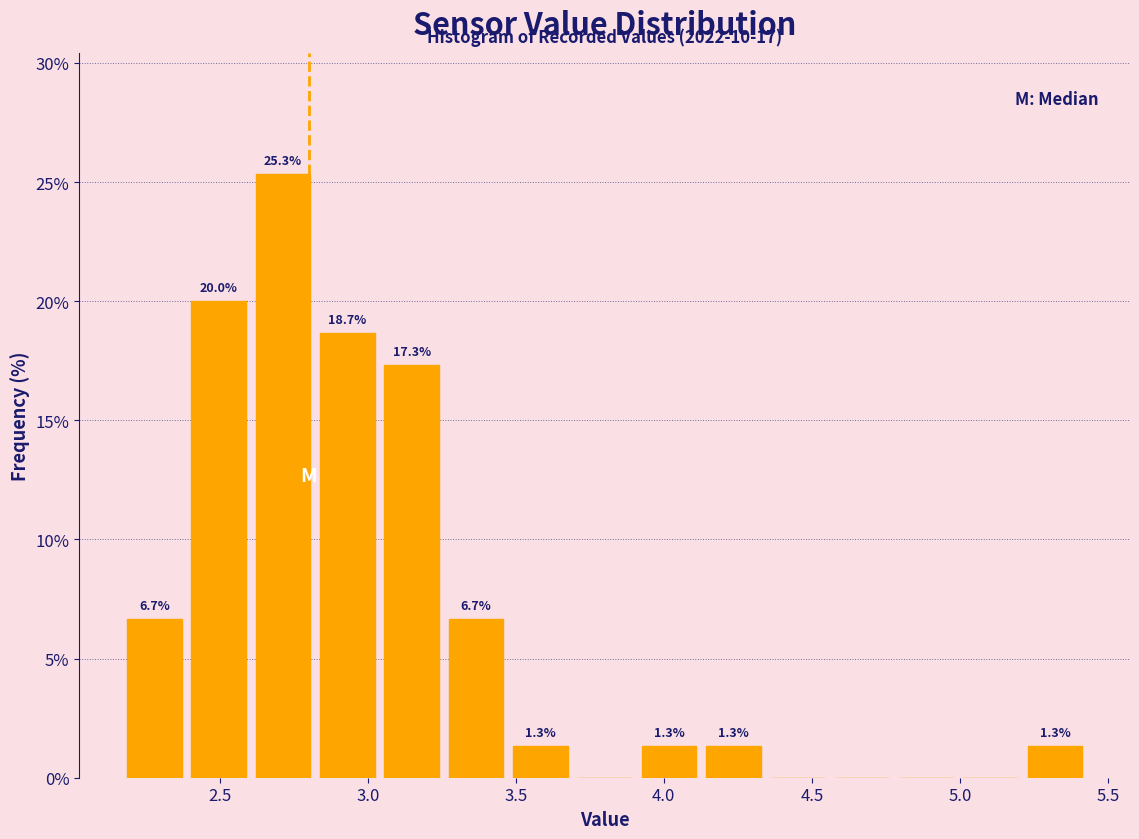

Over which range of the x-axis is the bar tallest?

2.60 to 2.80